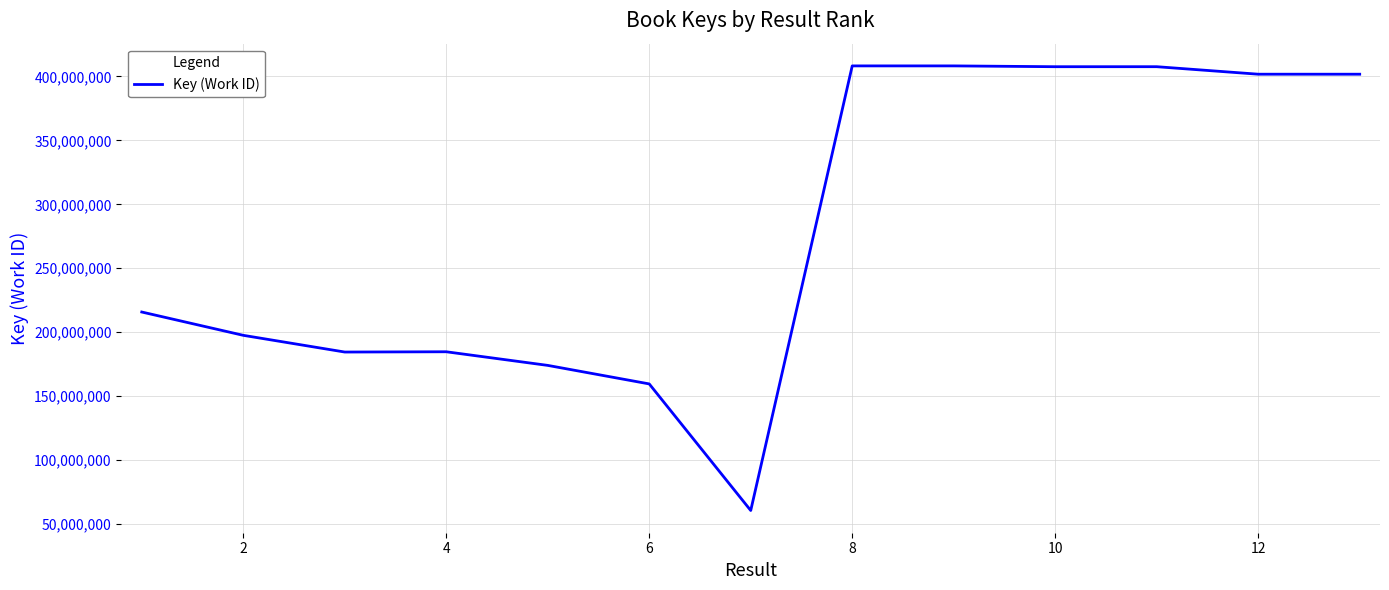

What is the smallest value displayed?

60604334